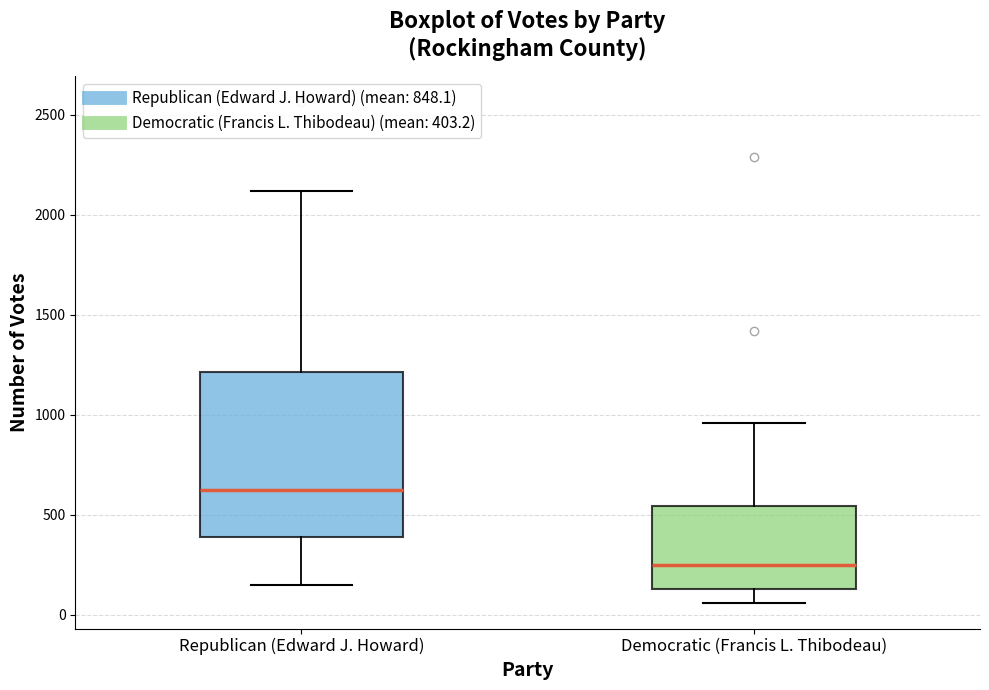

Reading left to right, read every box against the y-axis: the position of its median line, the range the box covers, and the ends of its whiskers. The values are not printed on the chart, so give them approximately, as read against the axis.

Republican (Edward J. Howard): median 600, box 400 to 1200, whiskers 150 to 2100
Democratic (Francis L. Thibodeau): median 250, box 150 to 550, whiskers 50 to 950